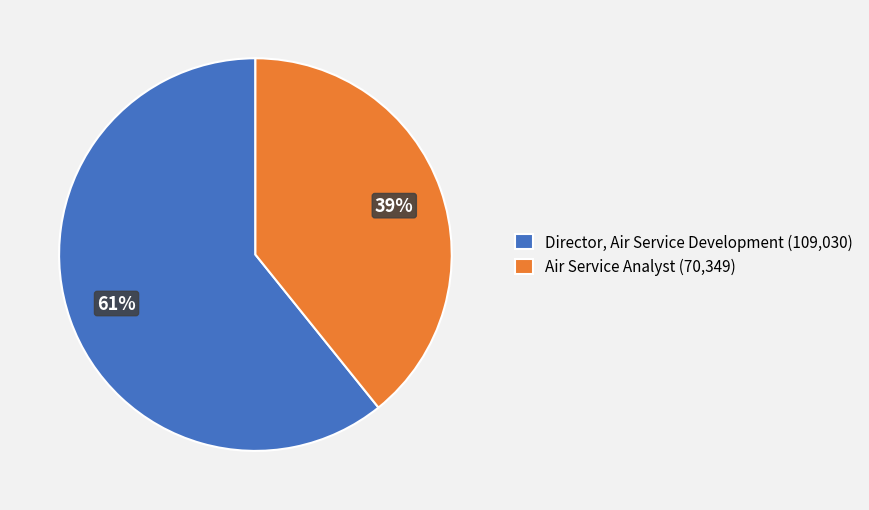

To the nearest percent, what percentage of the pie is Air Service Analyst?

39%